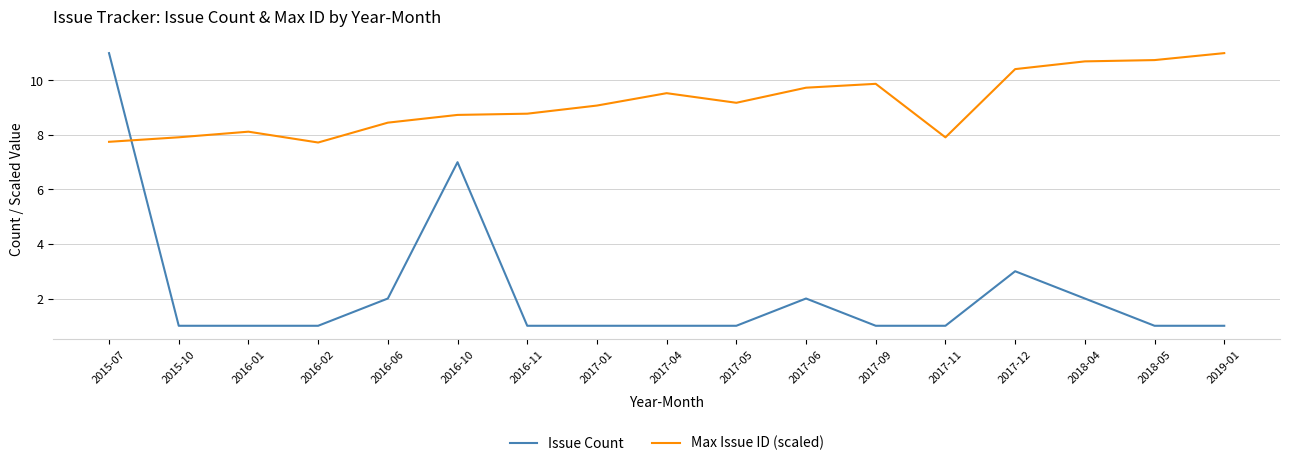

How many intersections are there between Issue Count and Max Issue ID (scaled)?

1